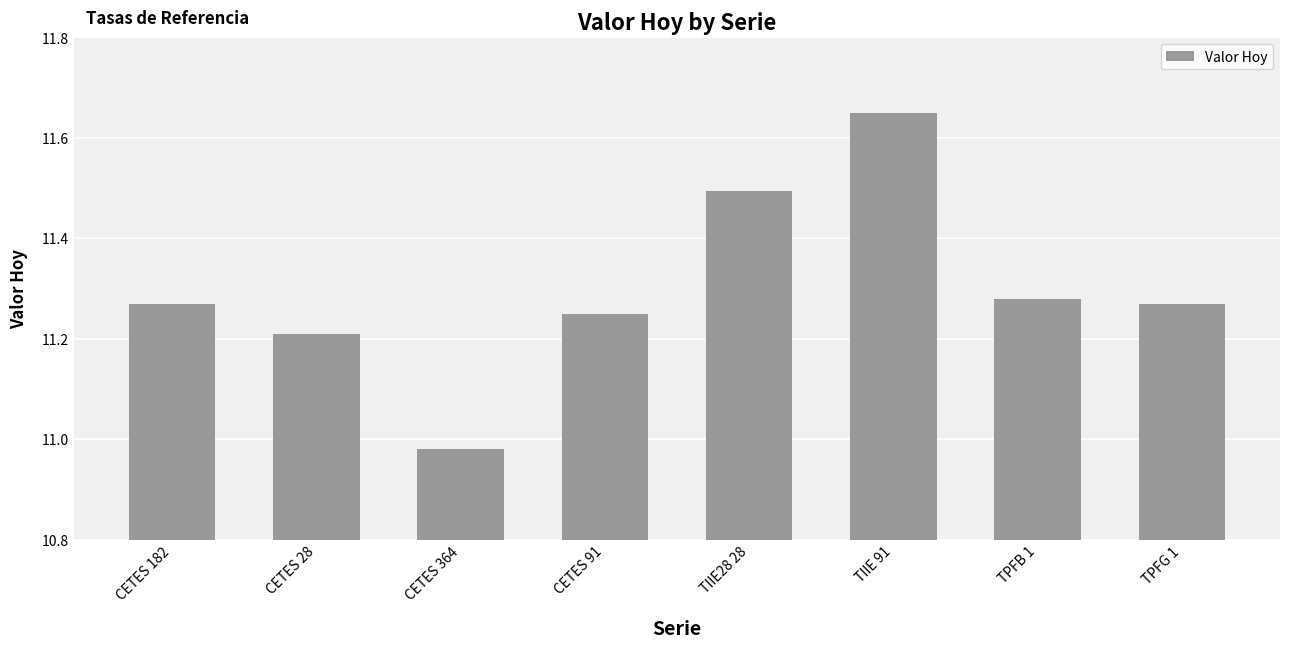

Between CETES 28 and TPFB 1, which is larger?

TPFB 1